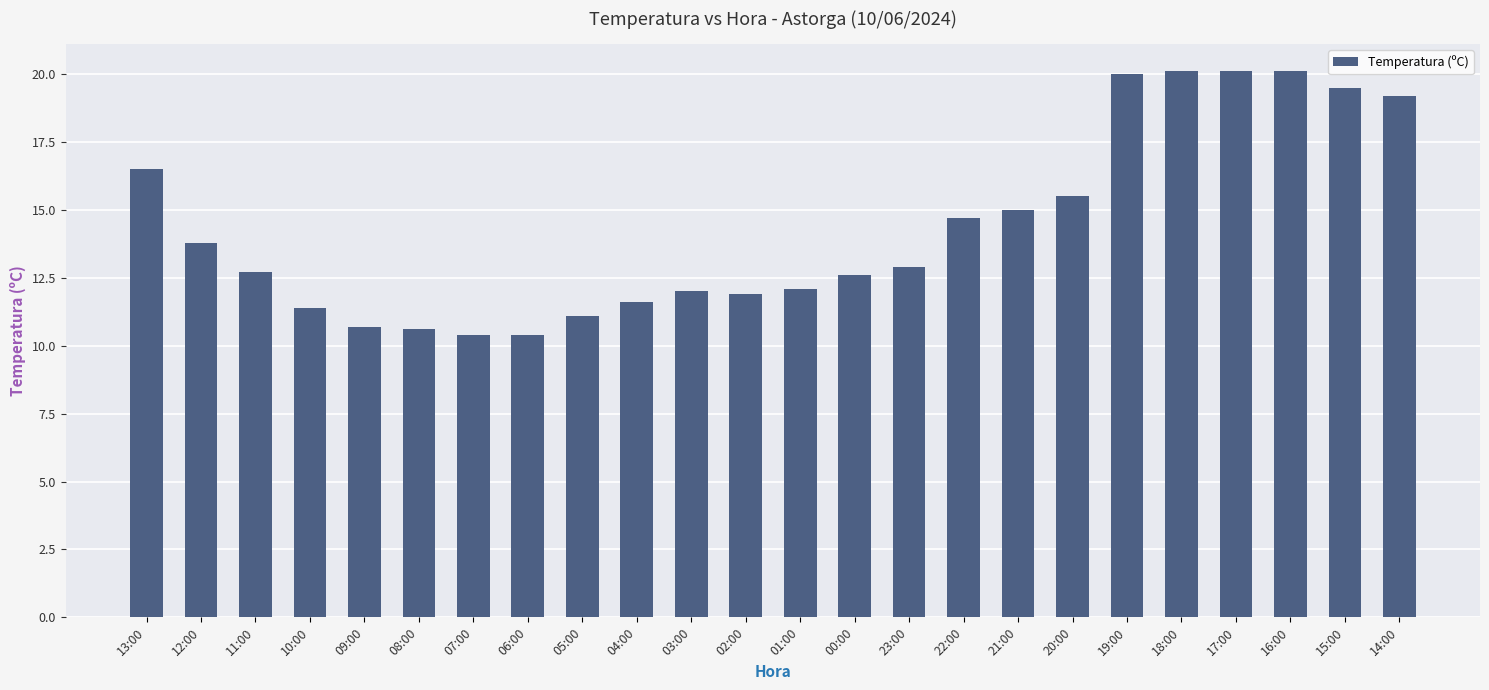

What is the smallest value displayed?

10.4